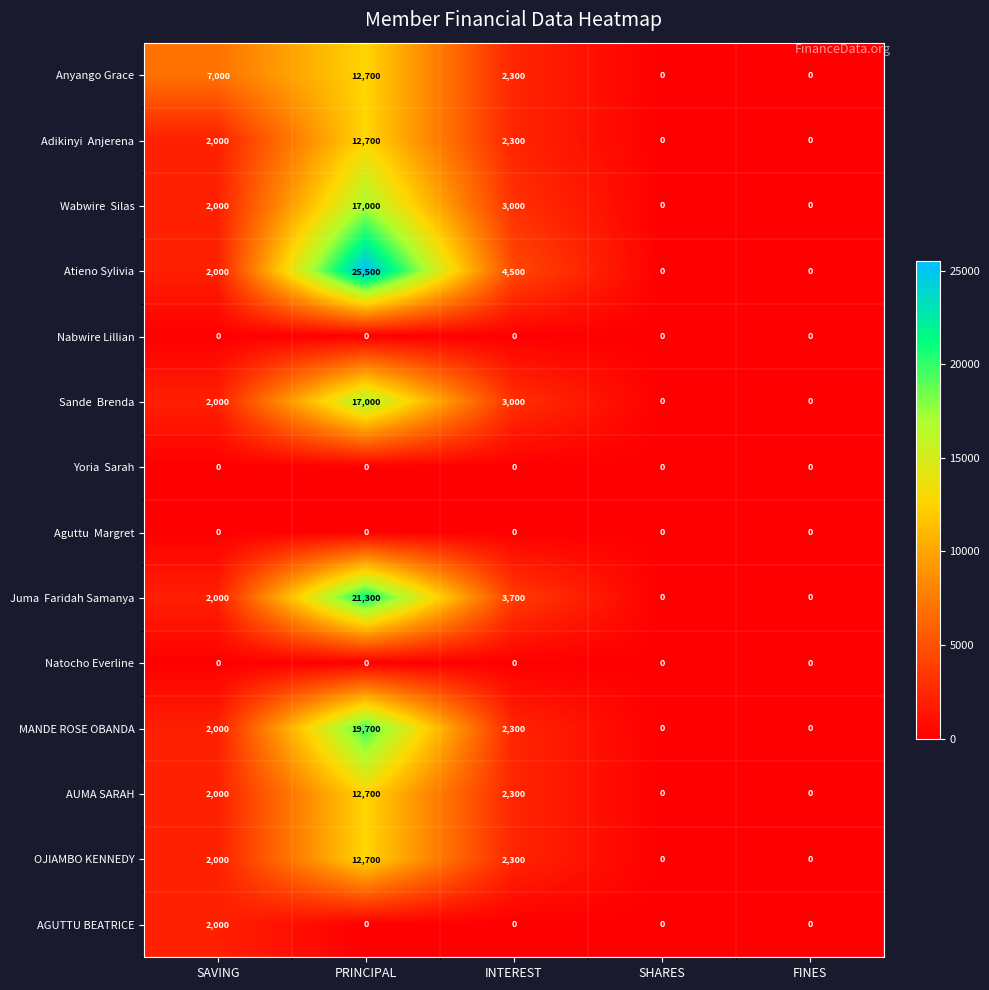

Is it true that Anyango Grace equals 12700 at PRINCIPAL?

True